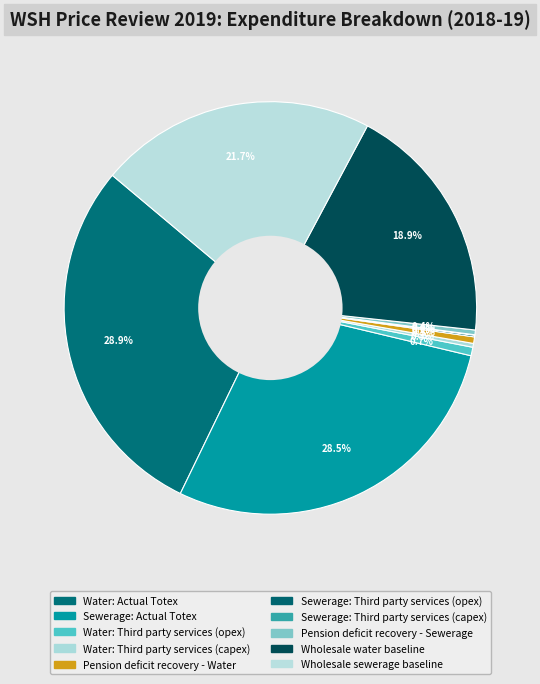

Count the number of slices in the pie.

10